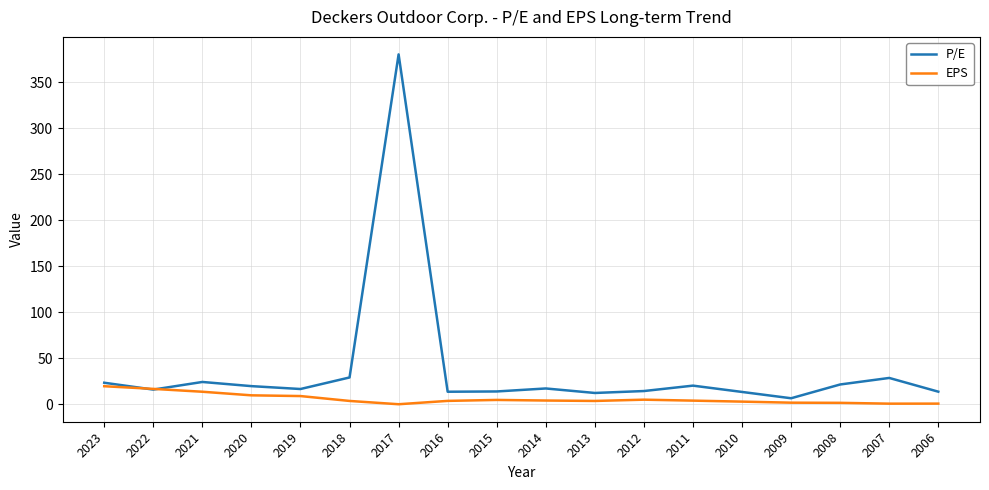

The EPS series shows 3.0 at 2010. True or false?

True